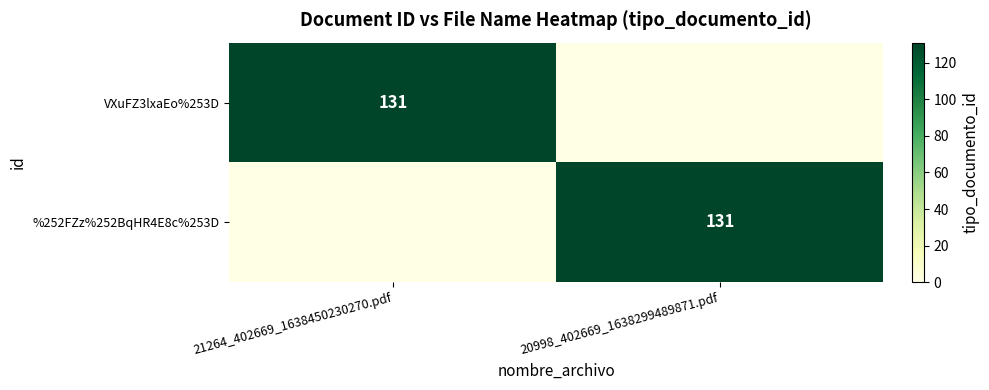

The value of %252FZz%252BqHR4E8c%253D at 20998_402669_1638299489871.pdf is 131. True or false?

True